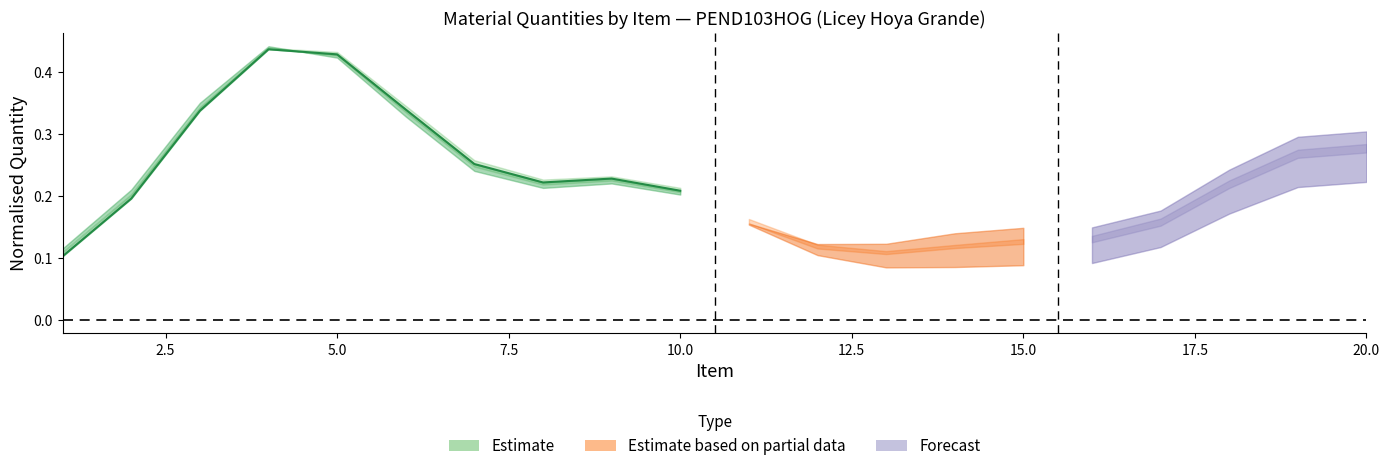

What is the maximum value shown in the chart?

0.4